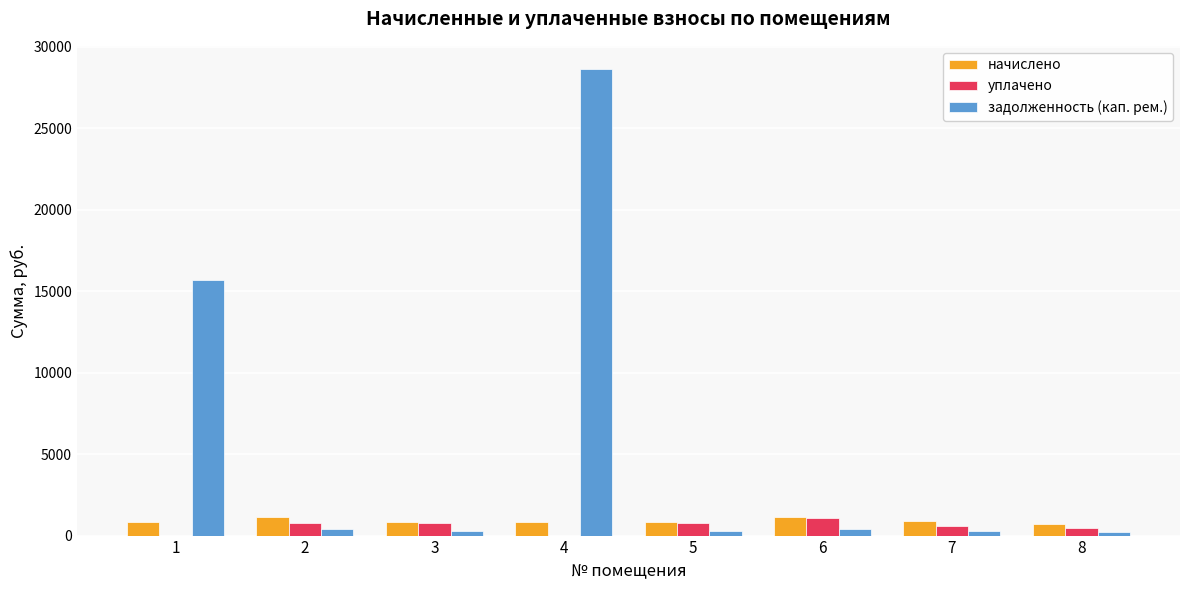

How many categories are shown in the chart?

8